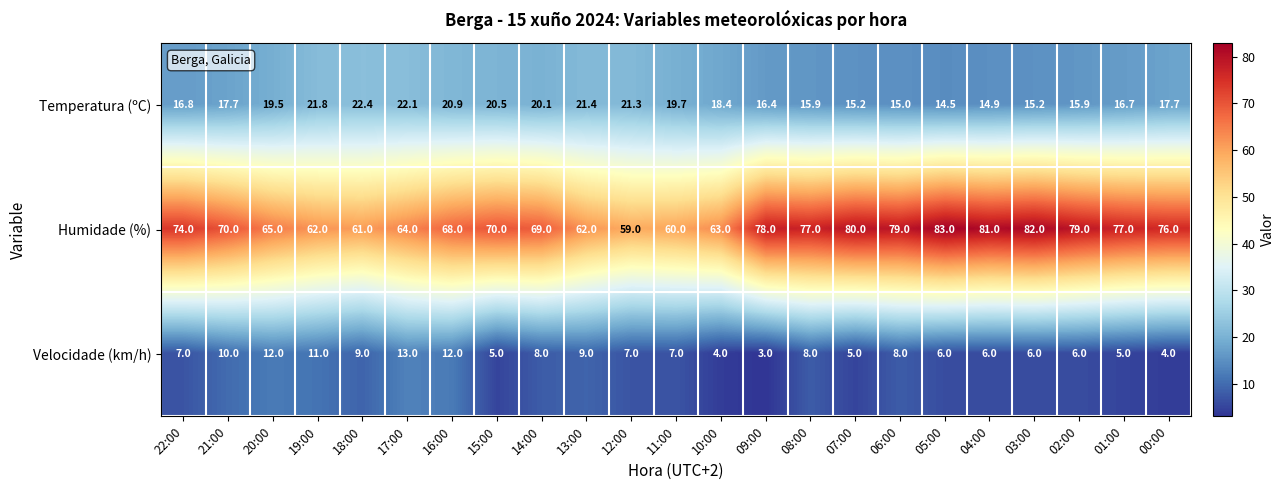

What is the difference between the Humidade (%) values at 03:00 and 06:00?

3.0